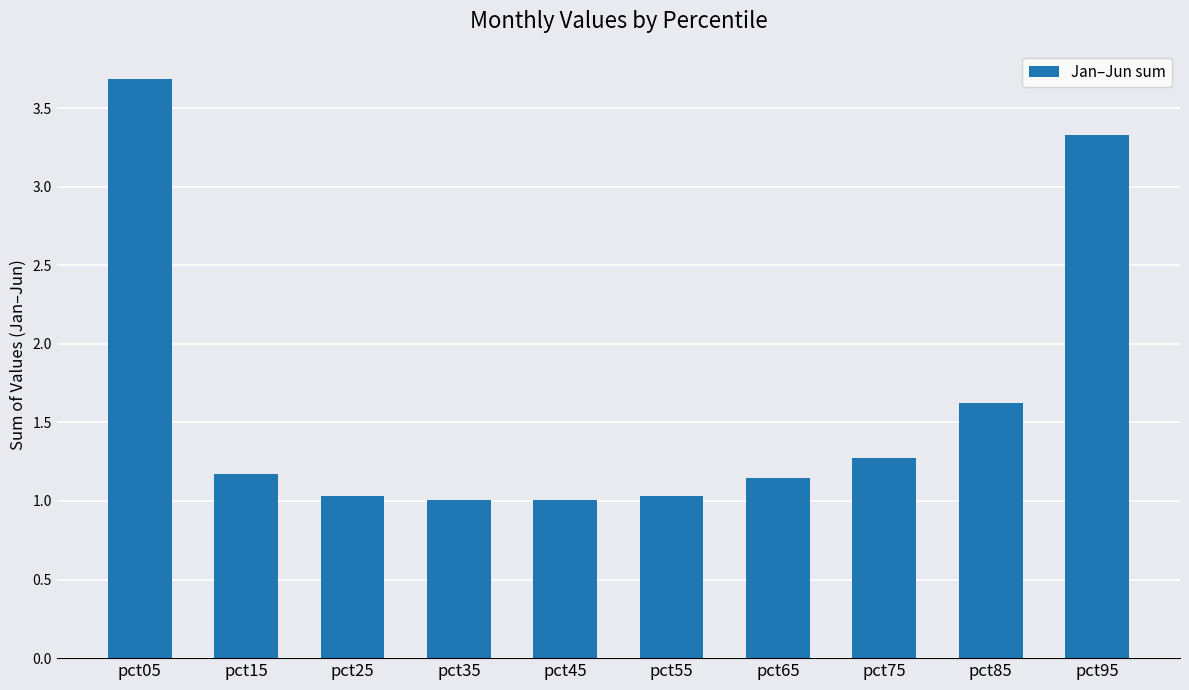

What is the greatest value displayed?

3.7